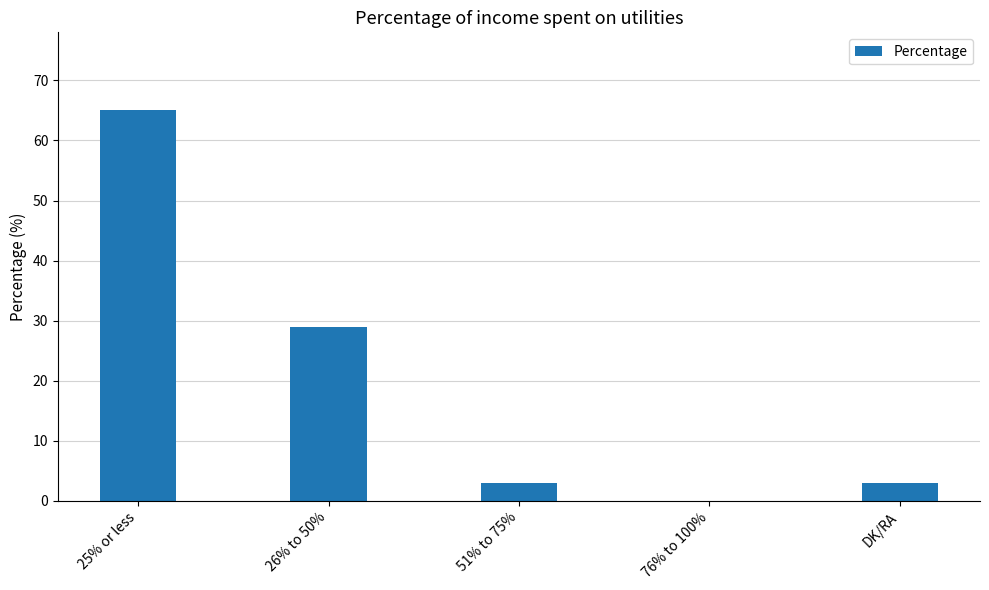

What is the change in value from 26% to 50% to DK/RA?

-26